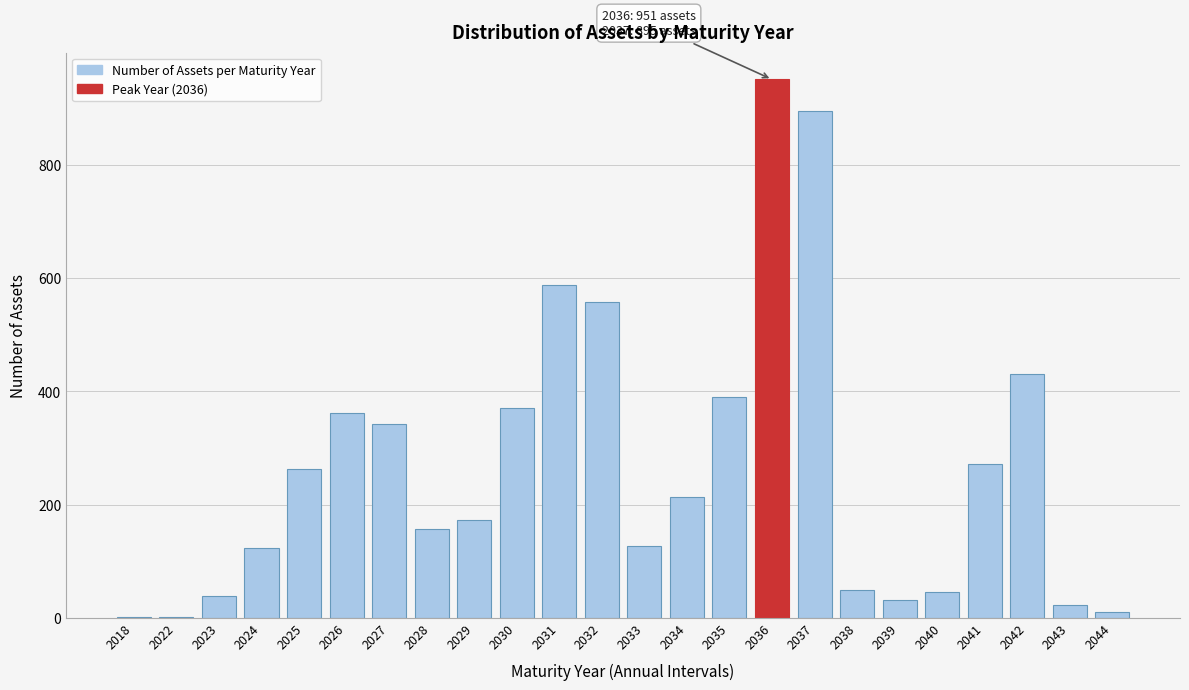

Reading left to right, list all the values displayed in this chart.

2018=1	2022=1	2023=39	2024=123	2025=262	2026=361	2027=342	2028=157	2029=173	2030=371	2031=588	2032=557	2033=127	2034=214	2035=390	2036=951	2037=895	2038=49	2039=31	2040=45	2041=271	2042=430	2043=23	2044=11